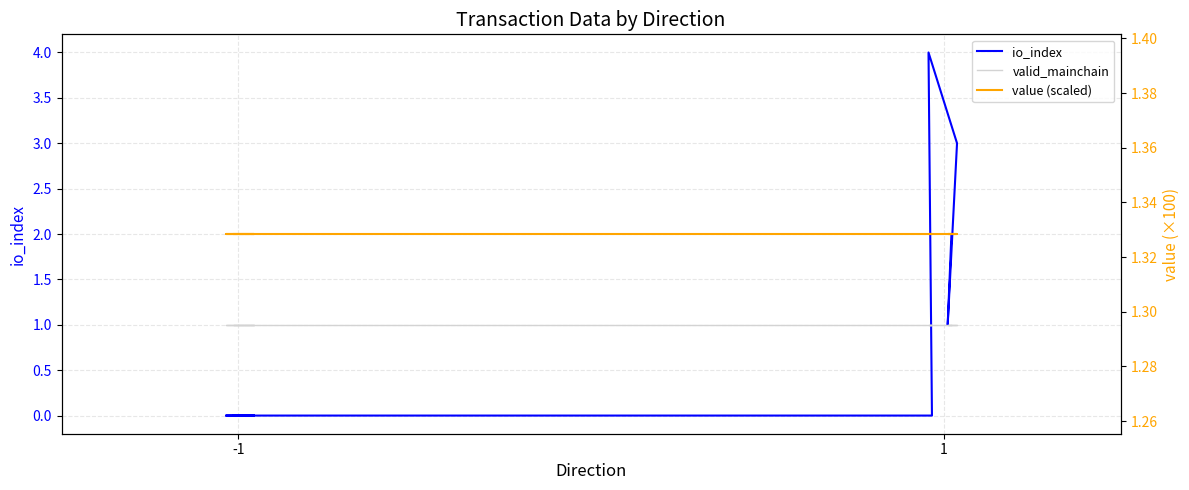

Which series has the widest spread of values?

io_index